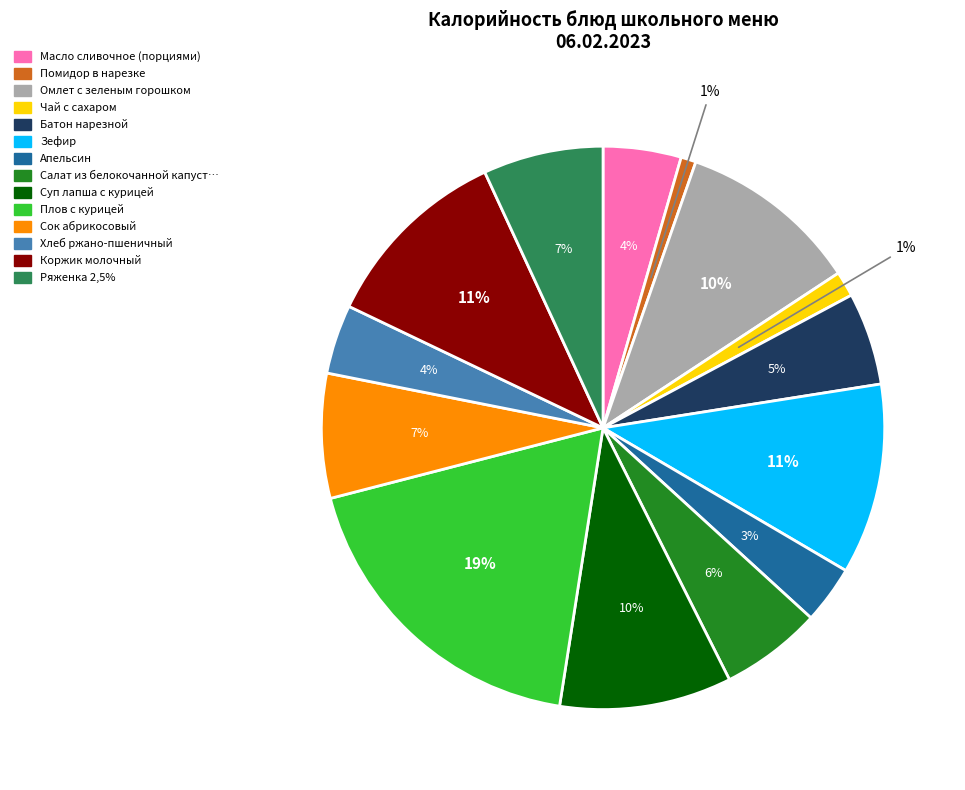

To the nearest percent, what is the average slice percentage?

7%